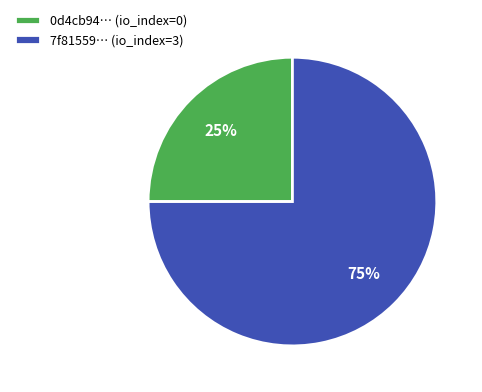

What percentage is the 7f81559… (io_index=3) slice, to the nearest percent?

75%